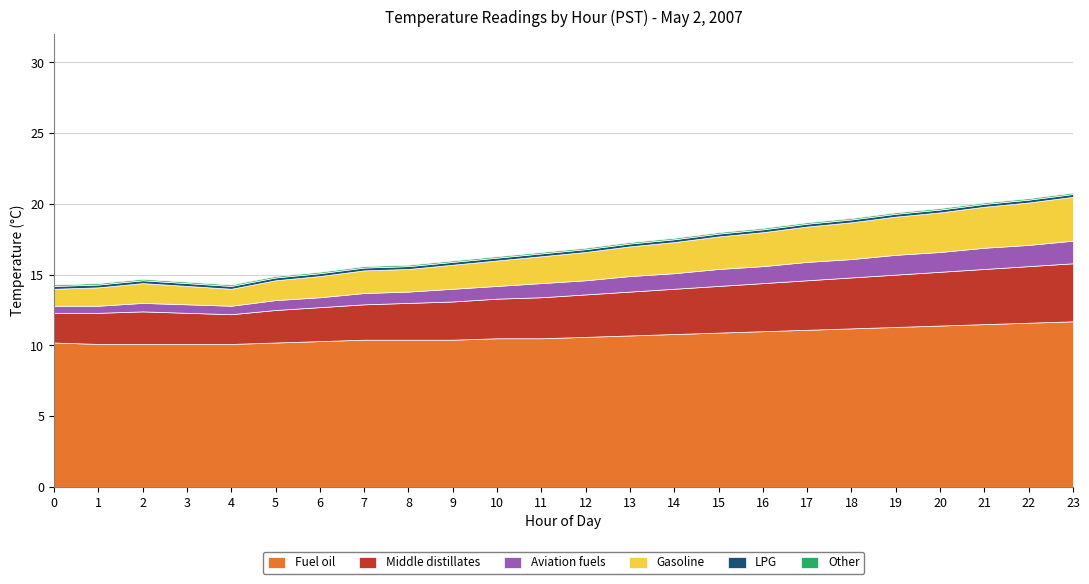

Between 15 and 21, which series saw the biggest shift?

Middle distillates